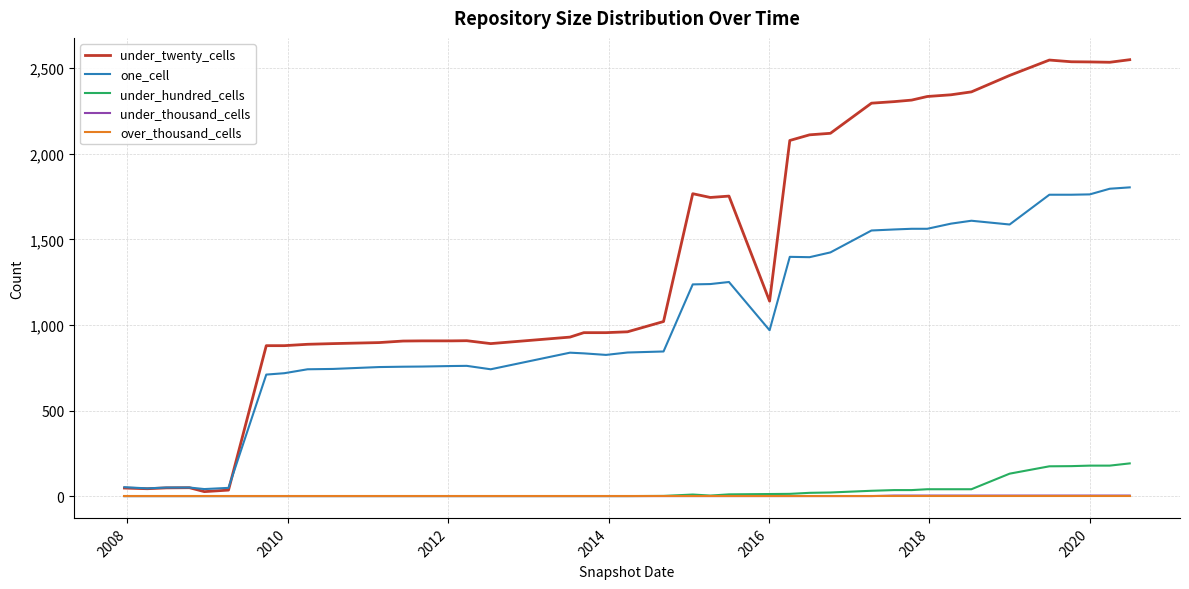

Which series has the widest spread of values?

under_twenty_cells